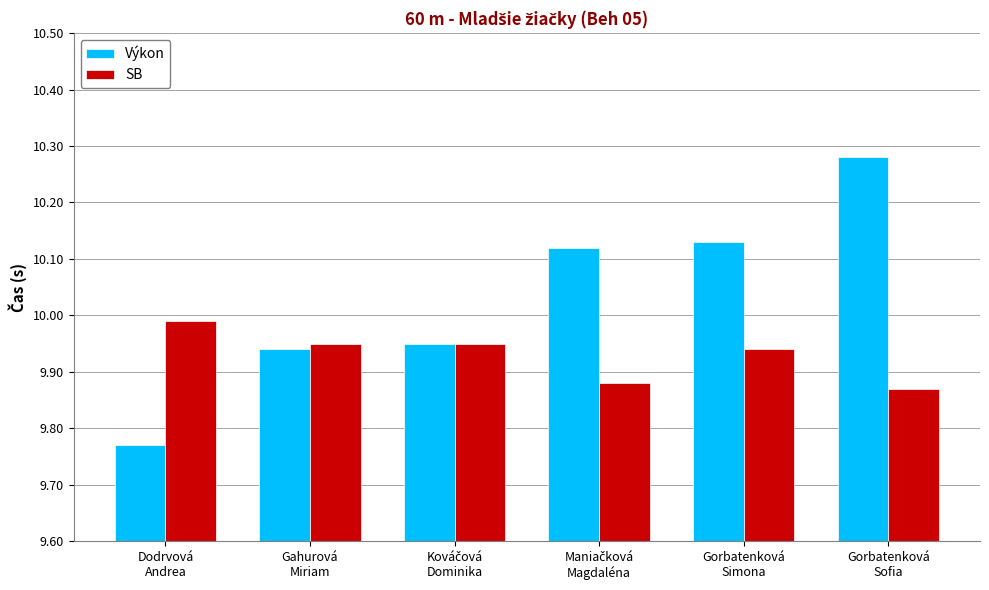

List the series in order of their overall mean, highest first.

Výkon, SB